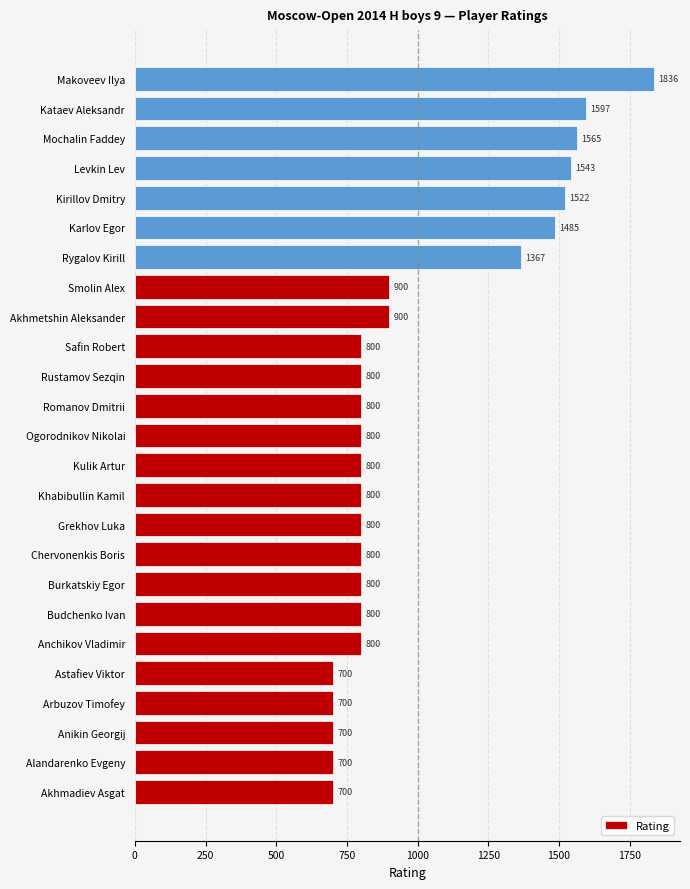

How many distinct data groups are displayed?

1